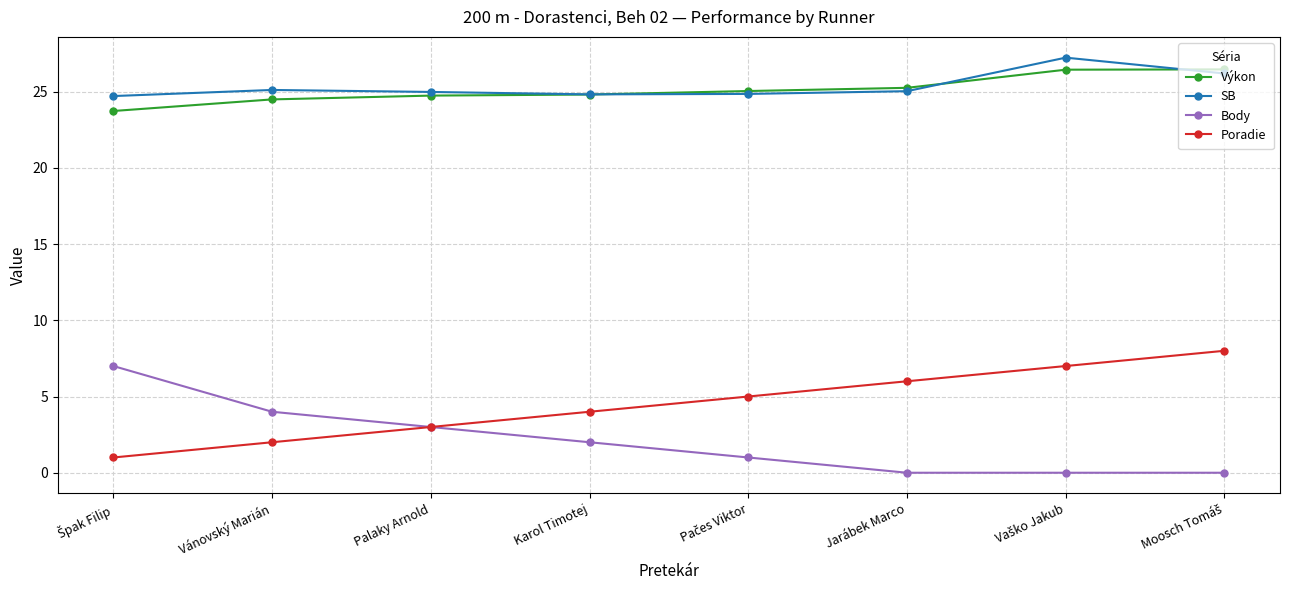

What position from the right is Karol Timotej?

5